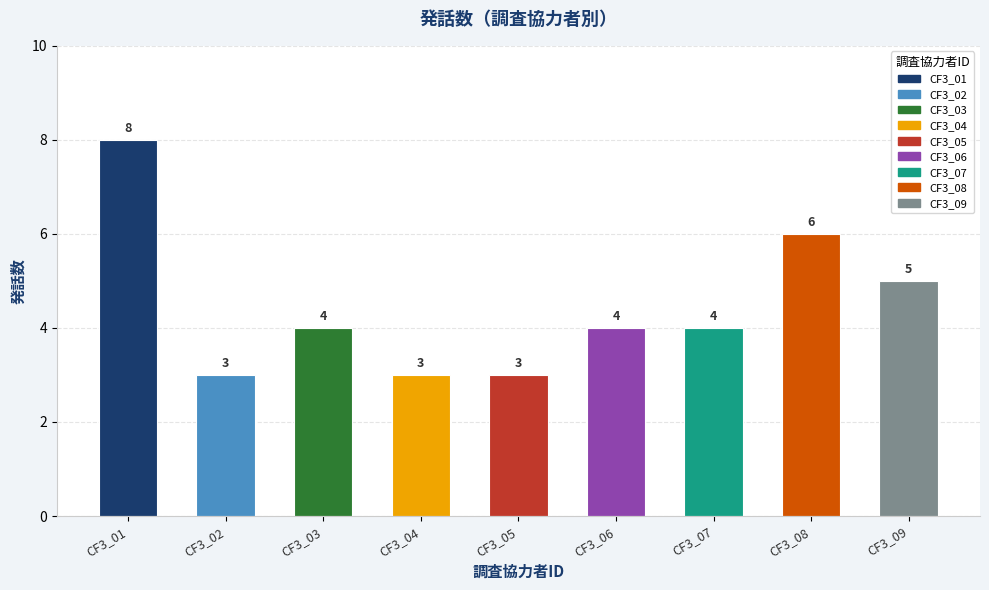

How many values are between 3 and 5?

7